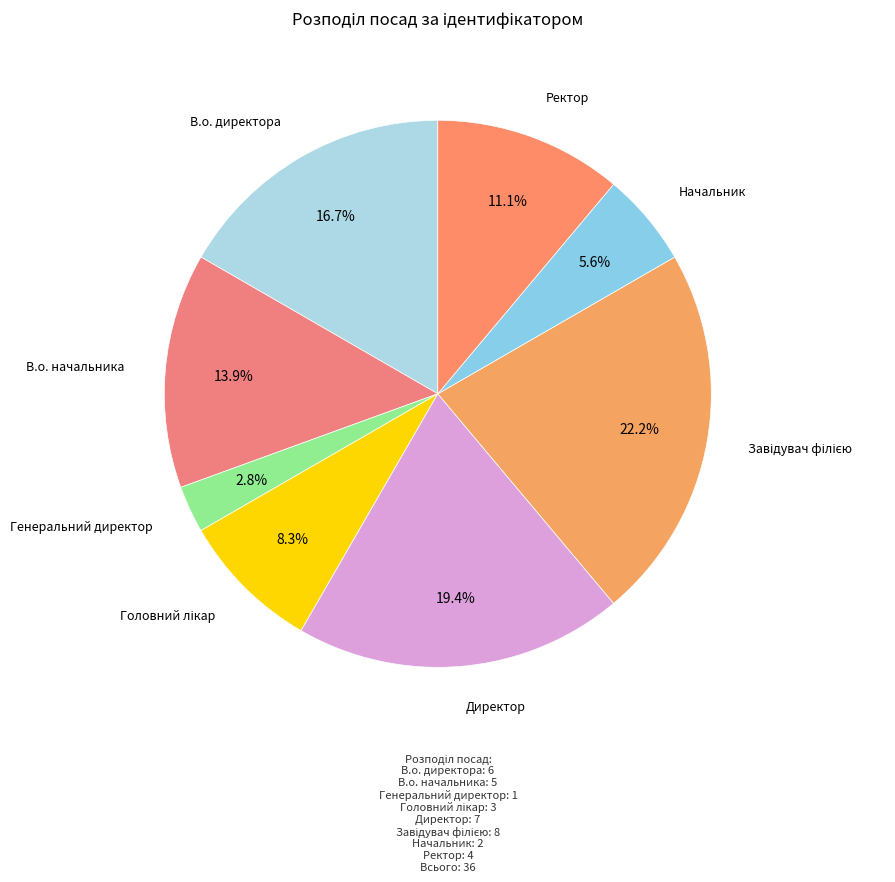

How many slices are in this pie chart?

8